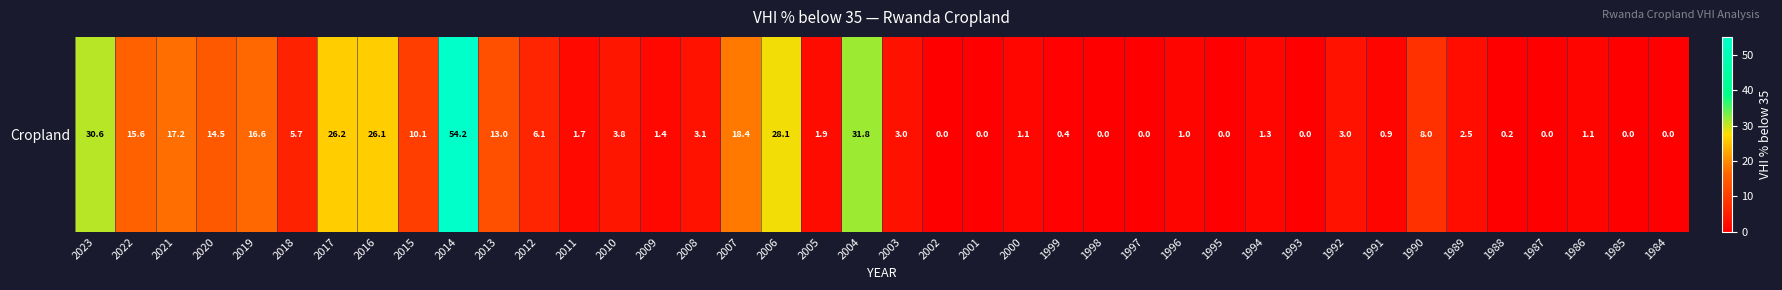

Reading right to left, list all the values displayed in this chart.

0.0	0.0	1.1	0.0	0.2	2.5	8.0	0.9	3.0	0.0	1.3	0.0	1.0	0.0	0.0	0.4	1.1	0.0	0.0	3.0	31.8	1.9	28.1	18.4	3.1	1.4	3.8	1.7	6.1	13.0	54.2	10.1	26.1	26.2	5.7	16.6	14.5	17.2	15.6	30.6